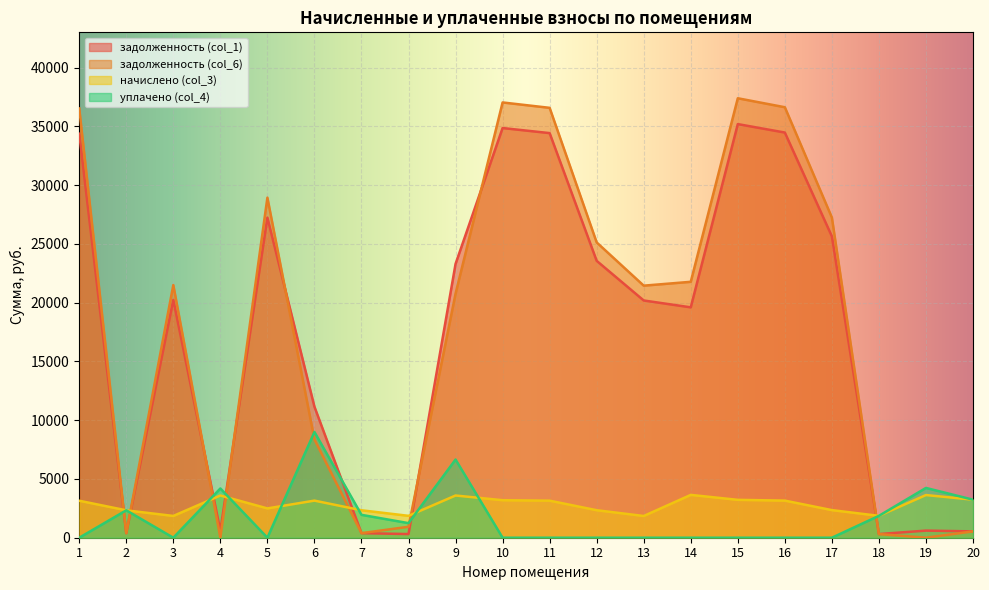

What is the average value of the уплачено (col_4) series?

1735.1